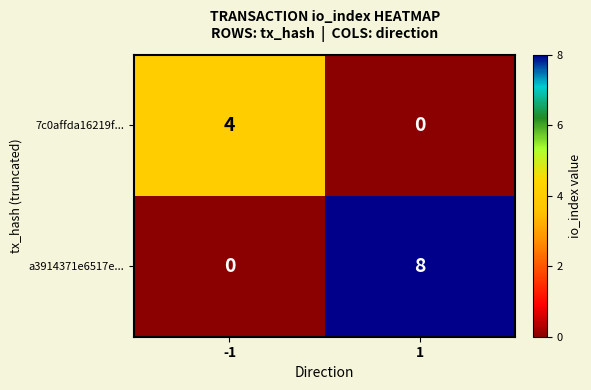

Between -1 and 1, which series saw the biggest shift?

a3914371e6517e...